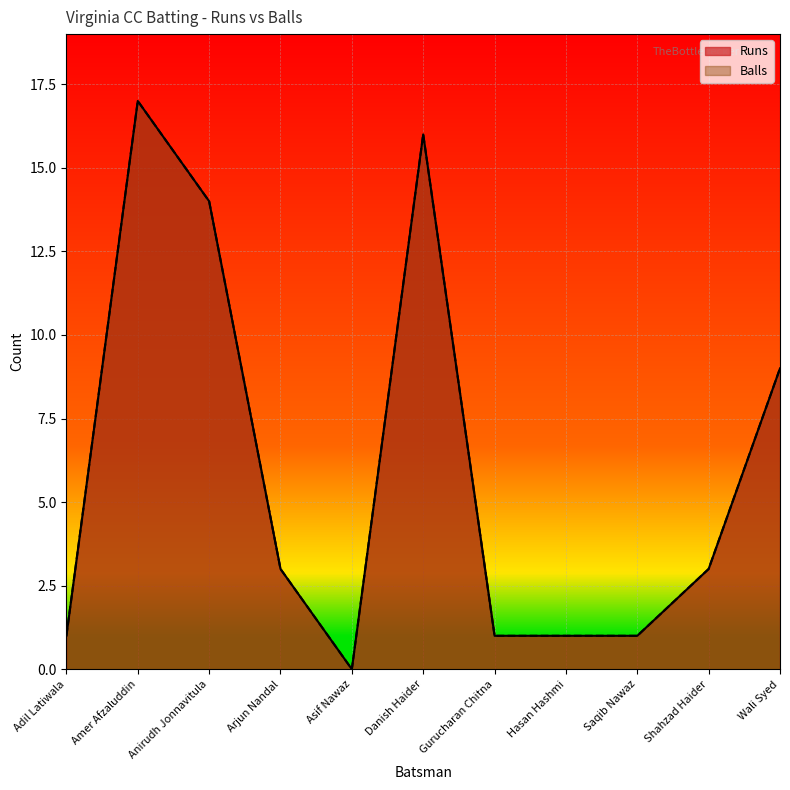

List the series in order of their peak value, lowest first.

Runs, Balls